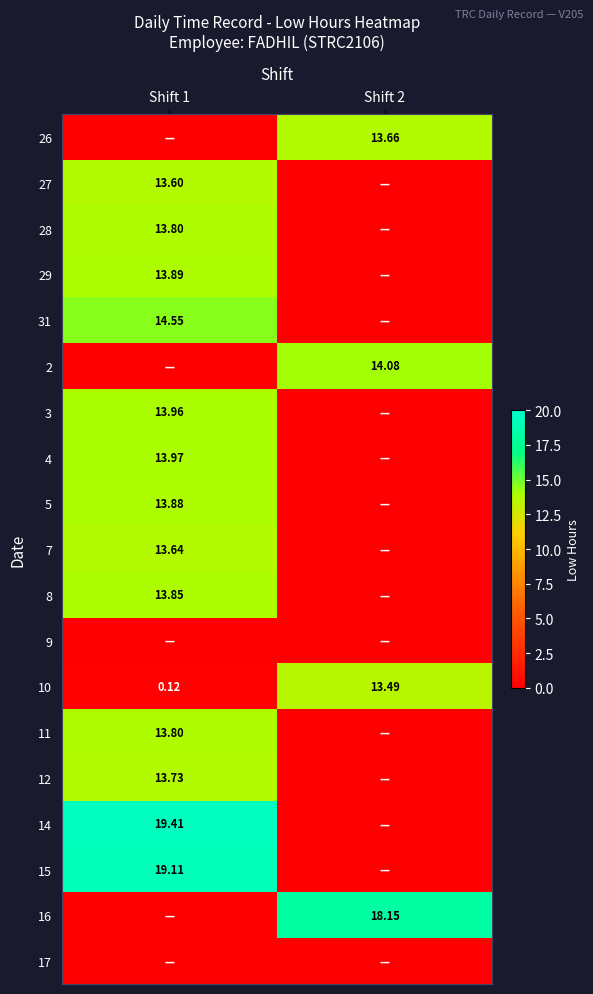

Is the value of 8 at Shift 1 greater than the value of 31 at Shift 1?

No